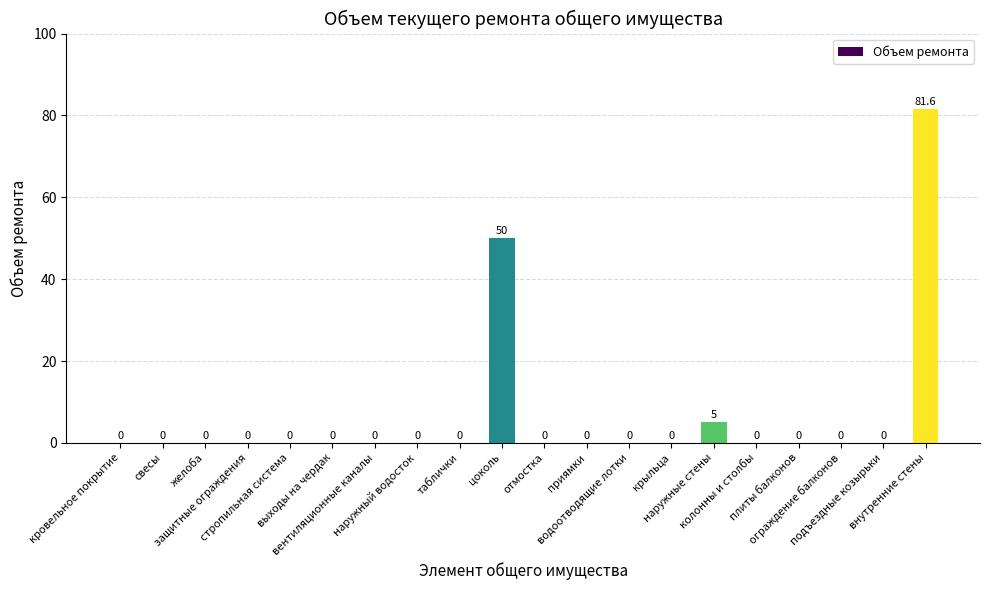

How many distinct data groups are displayed?

1